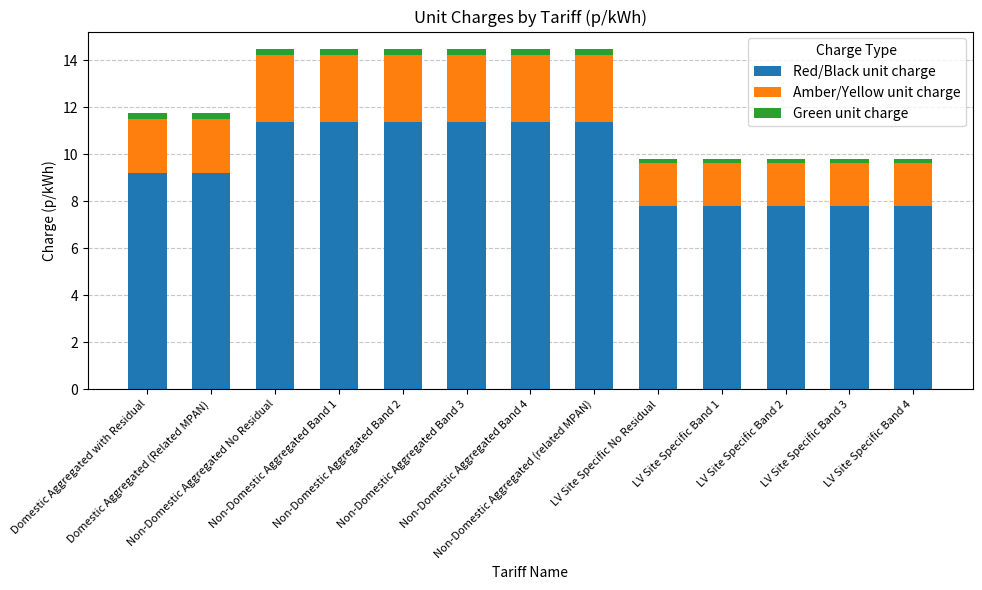

What is the highest value of the Red/Black unit charge series?

11.4